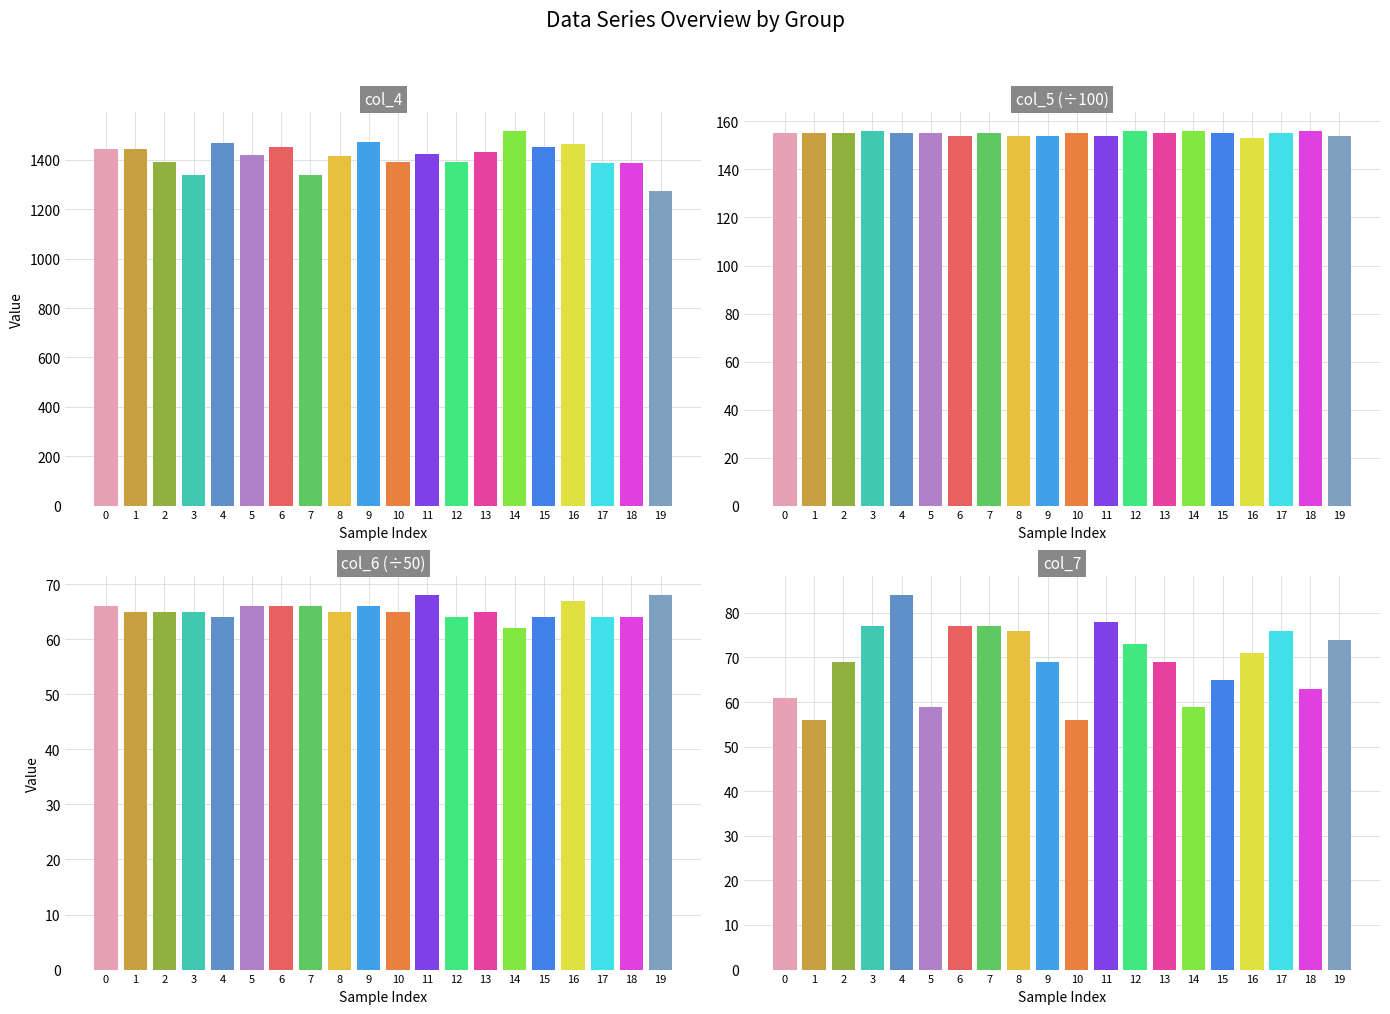

What is the difference between the col_7 values at 3 and 17?

1